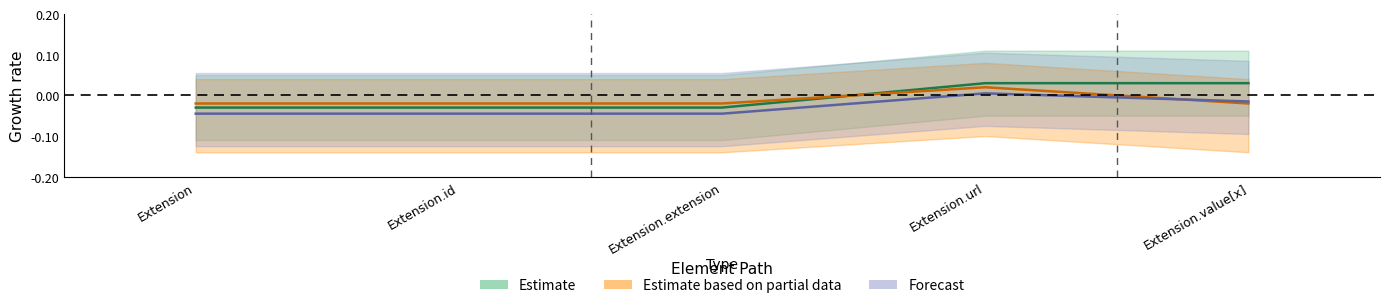

What is the label of the 4th point from the right?

Extension.id